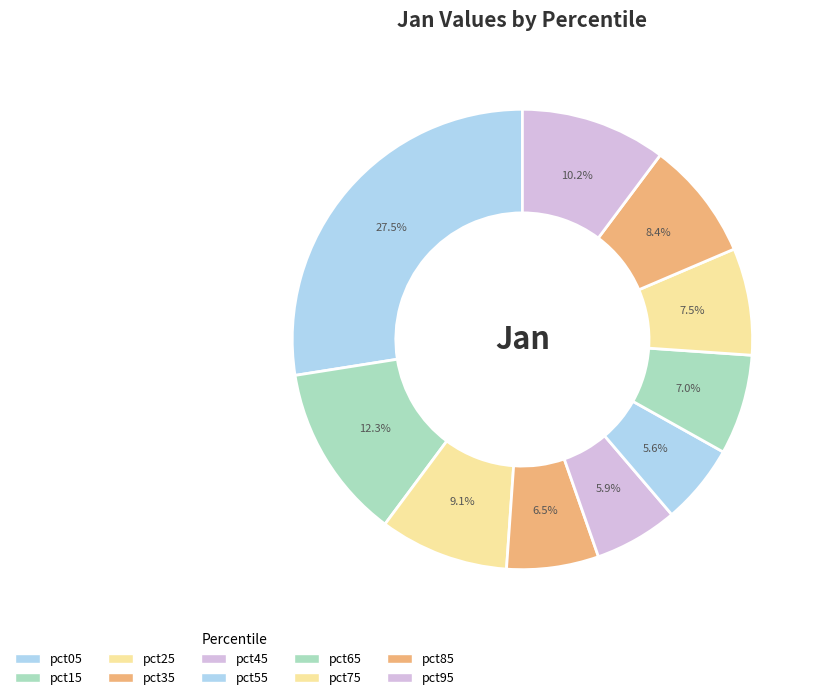

Count the number of slices in the pie.

10